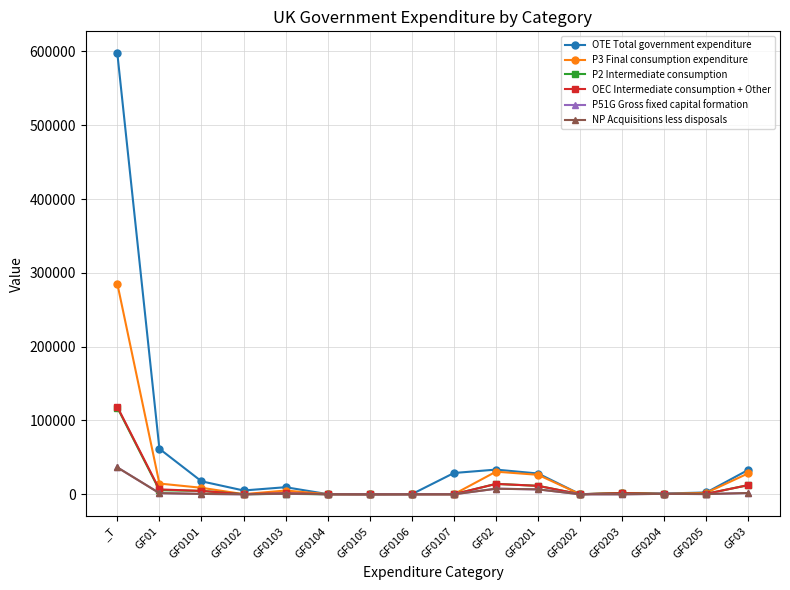

Which category has the highest value across all series?

_T